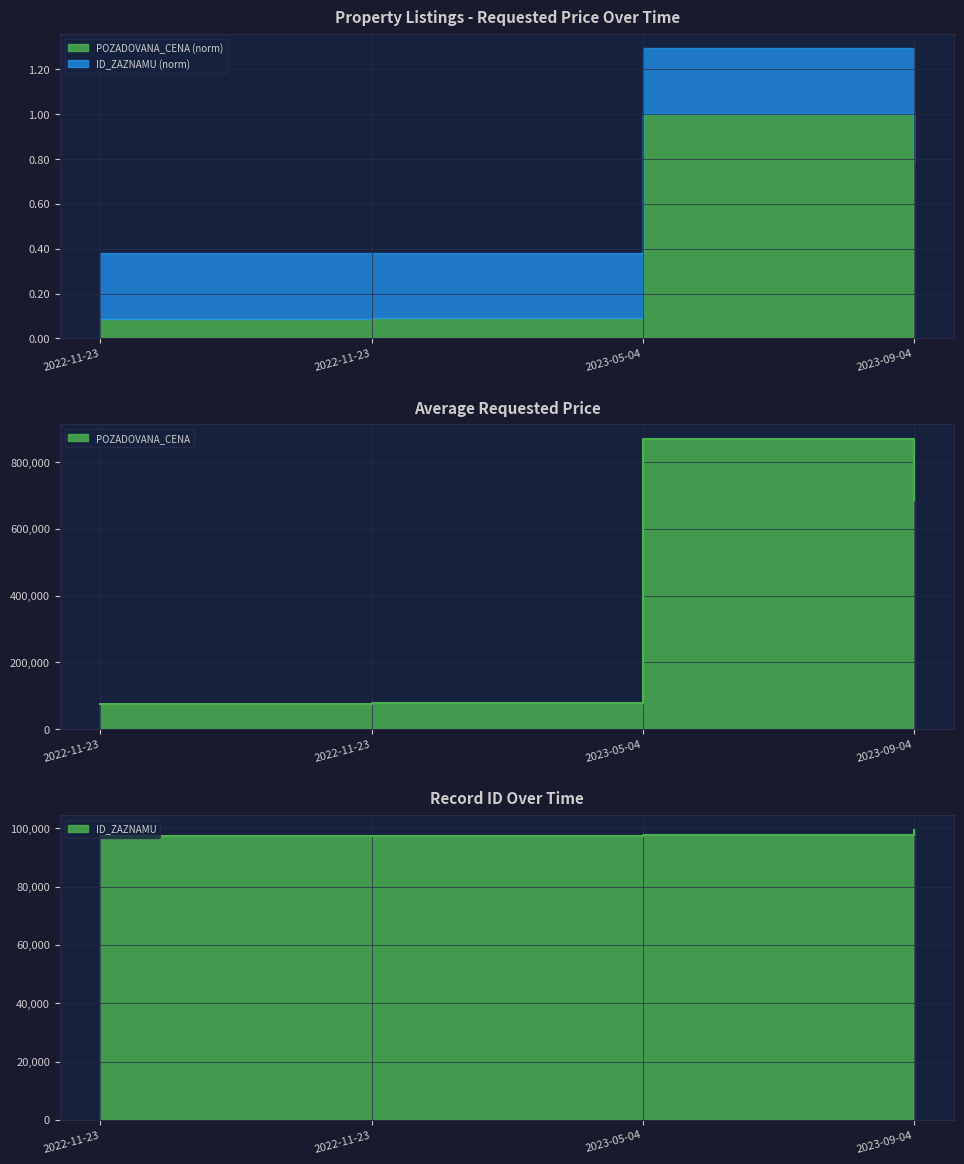

Does the chart display data point markers on the line(s)?

No